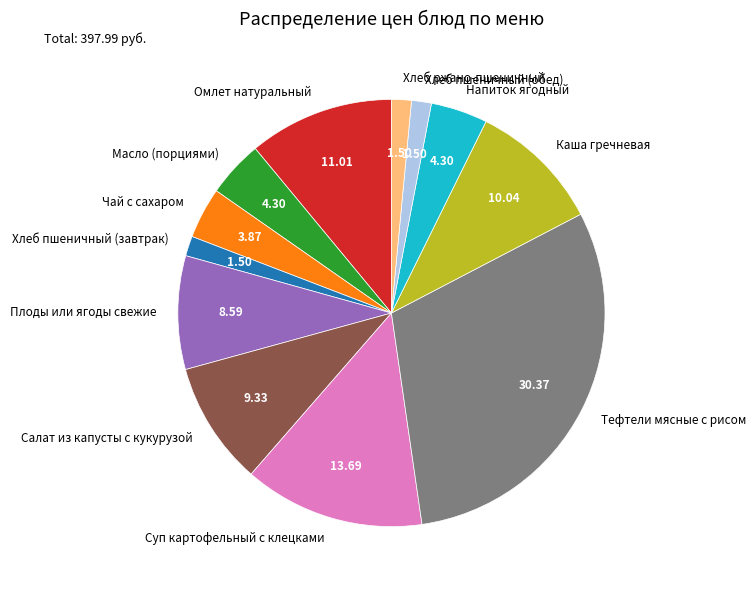

Which has a higher value, Хлеб ржано-пшеничный or Чай с сахаром?

Чай с сахаром